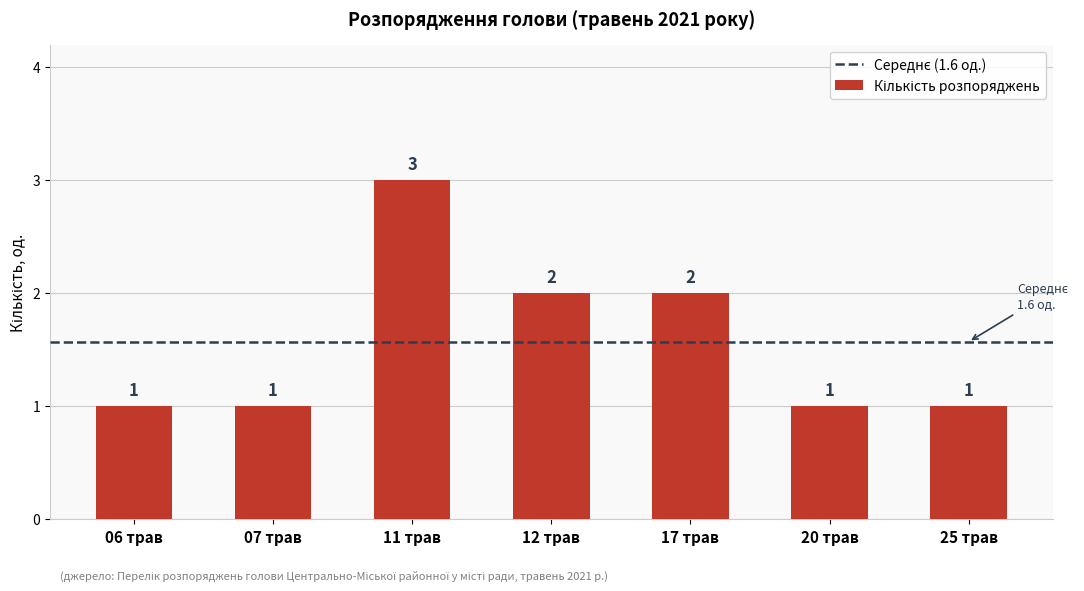

What is the greatest value displayed?

3